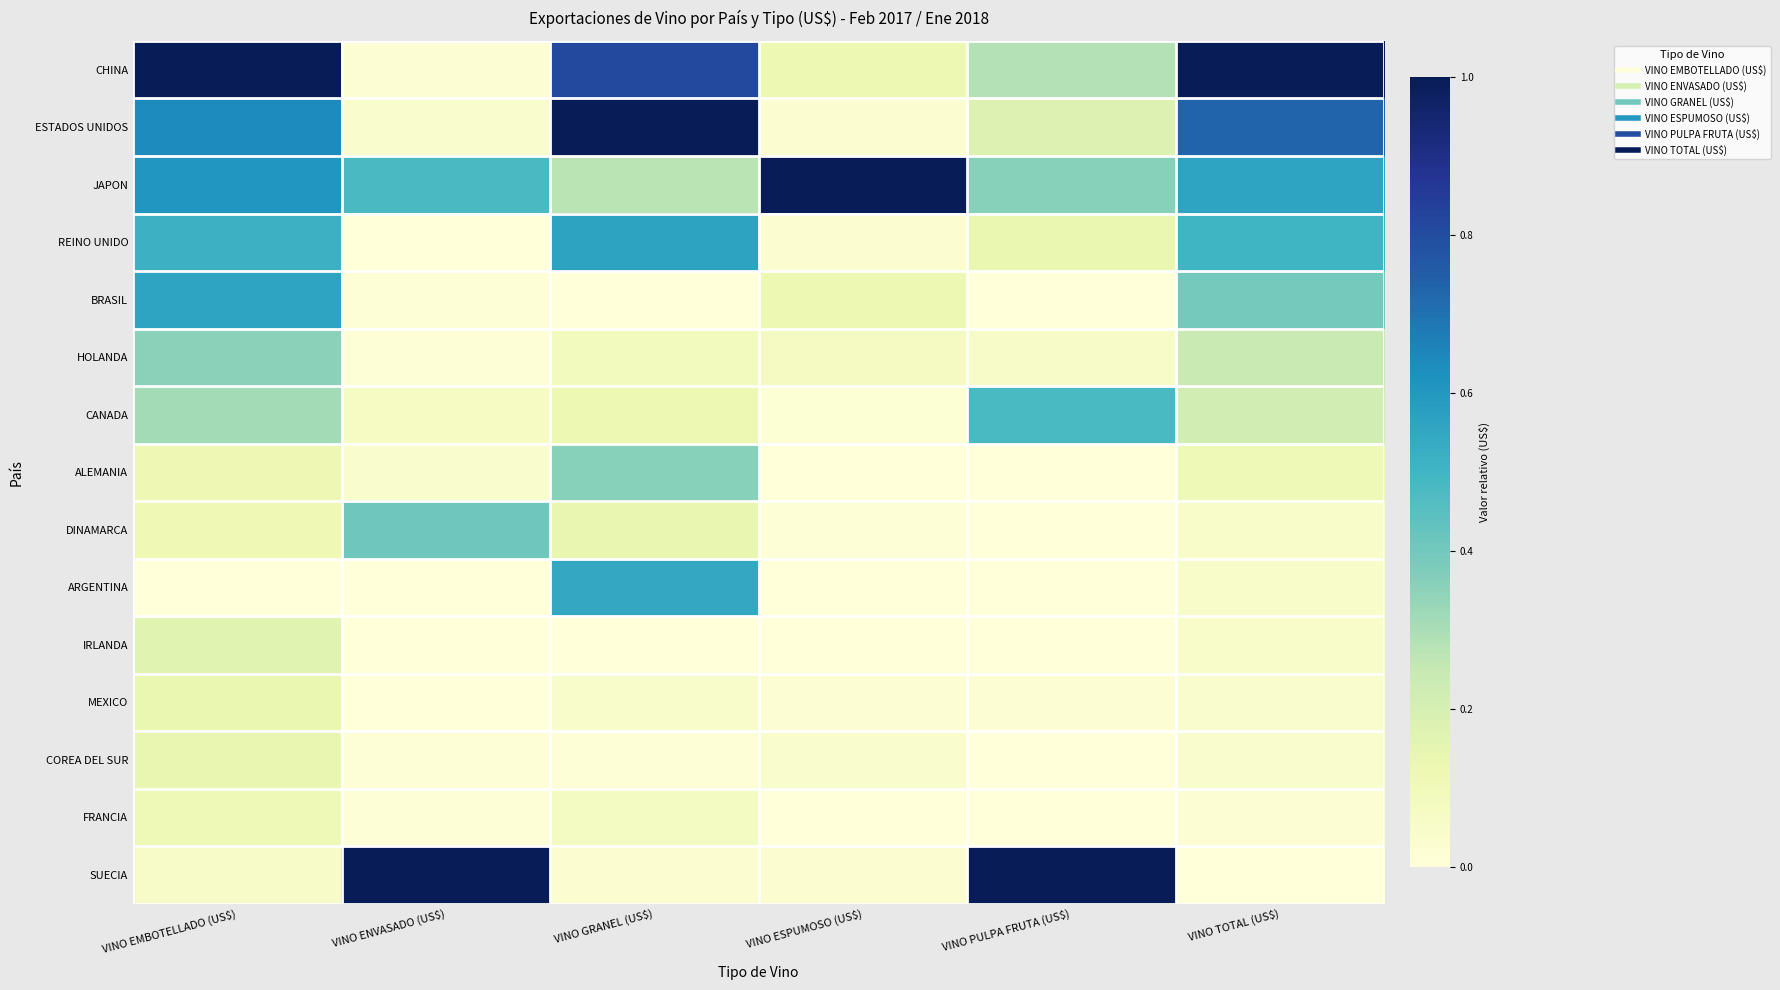

List the series in order of their peak value, highest first.

CHINA, ESTADOS UNIDOS, JAPON, SUECIA, REINO UNIDO, BRASIL, ARGENTINA, CANADA, DINAMARCA, ALEMANIA, HOLANDA, IRLANDA, COREA DEL SUR, MEXICO, FRANCIA